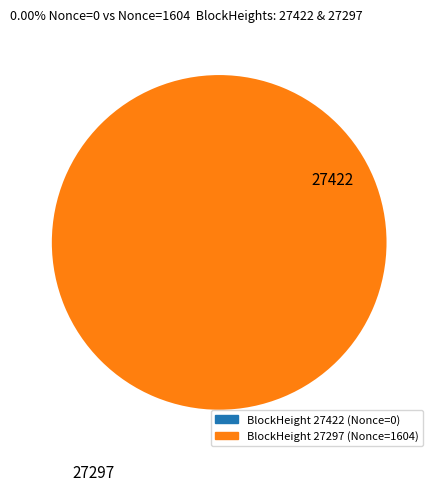

To the nearest percent, what is the average slice percentage?

50%